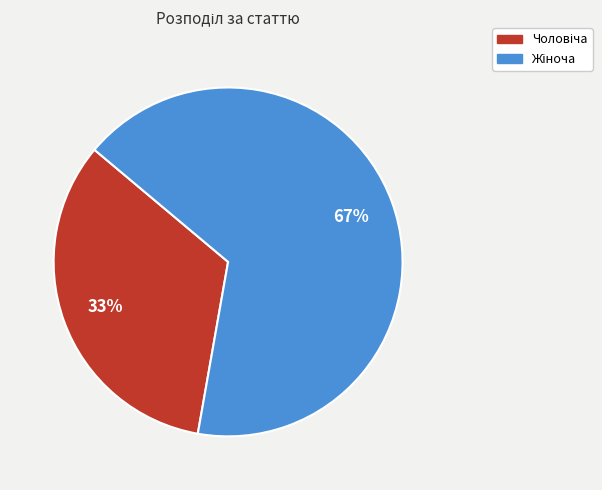

To the nearest percent, what is the average slice percentage?

50%